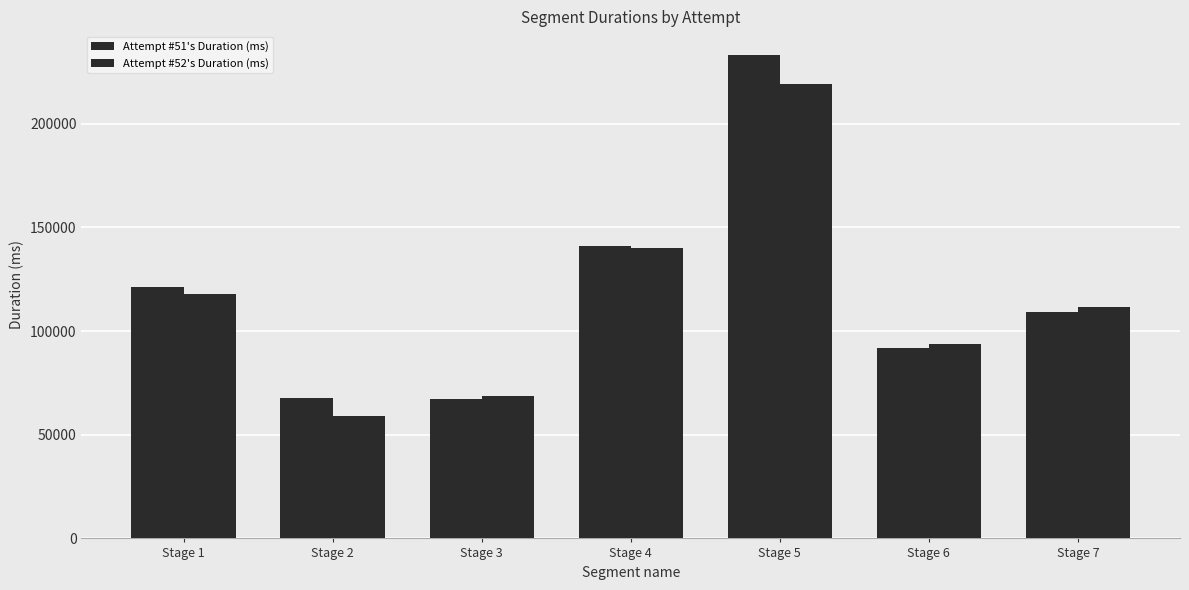

What is the value of the Attempt #51's Duration (ms) bar at the 5th from the left?

232858